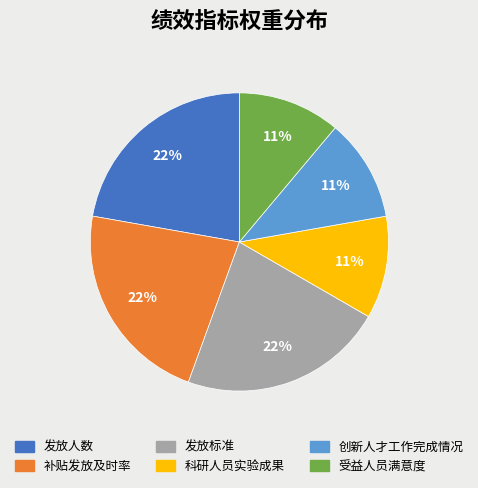

The 发放人数 slice represents 22% of the pie. True or false?

True